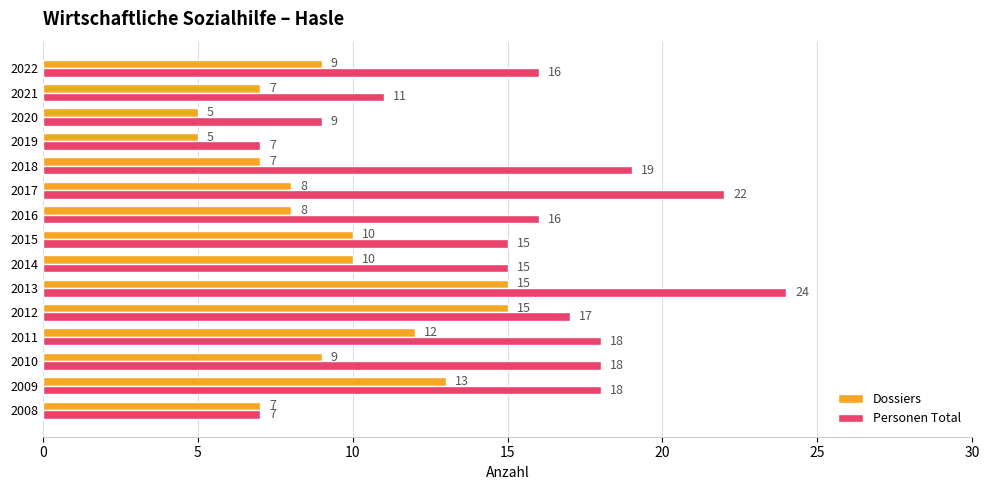

What is the highest value of the Dossiers series?

15